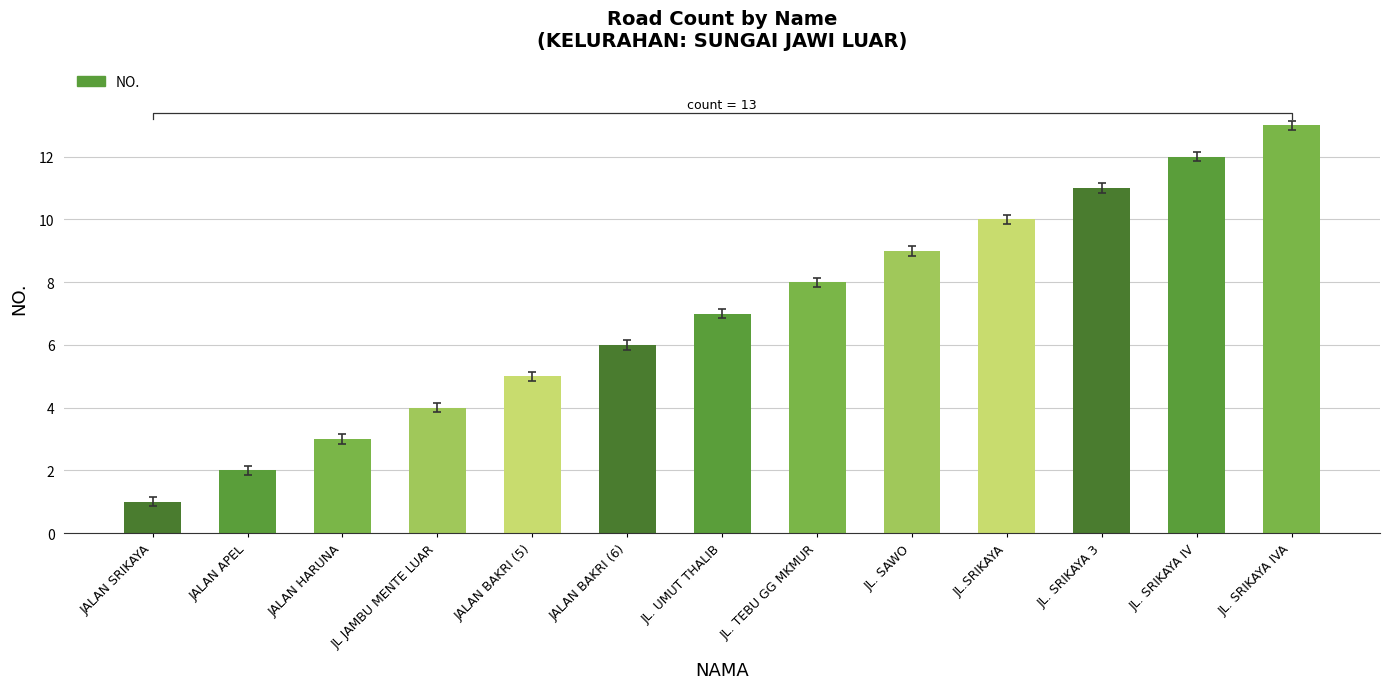

What is the greatest value displayed?

13